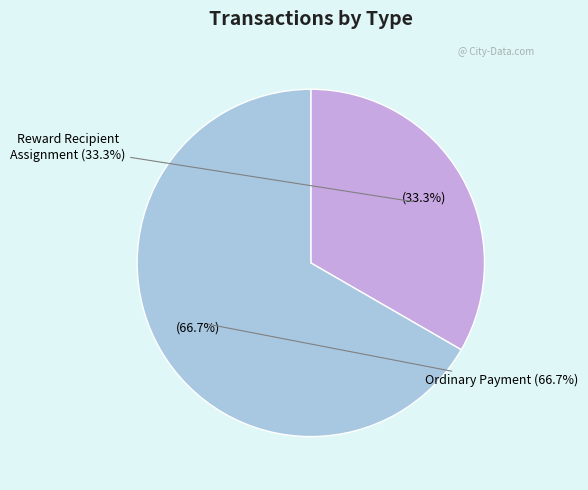

How many slices are in this pie chart?

2